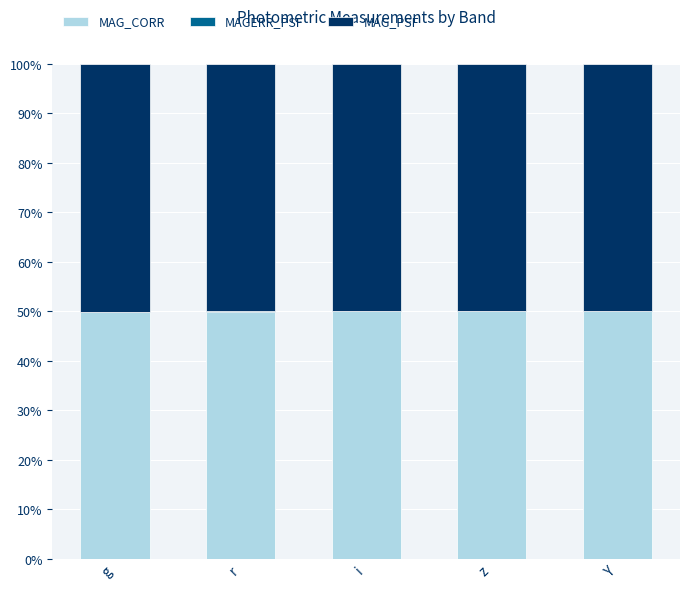

Are the bars horizontal?

No